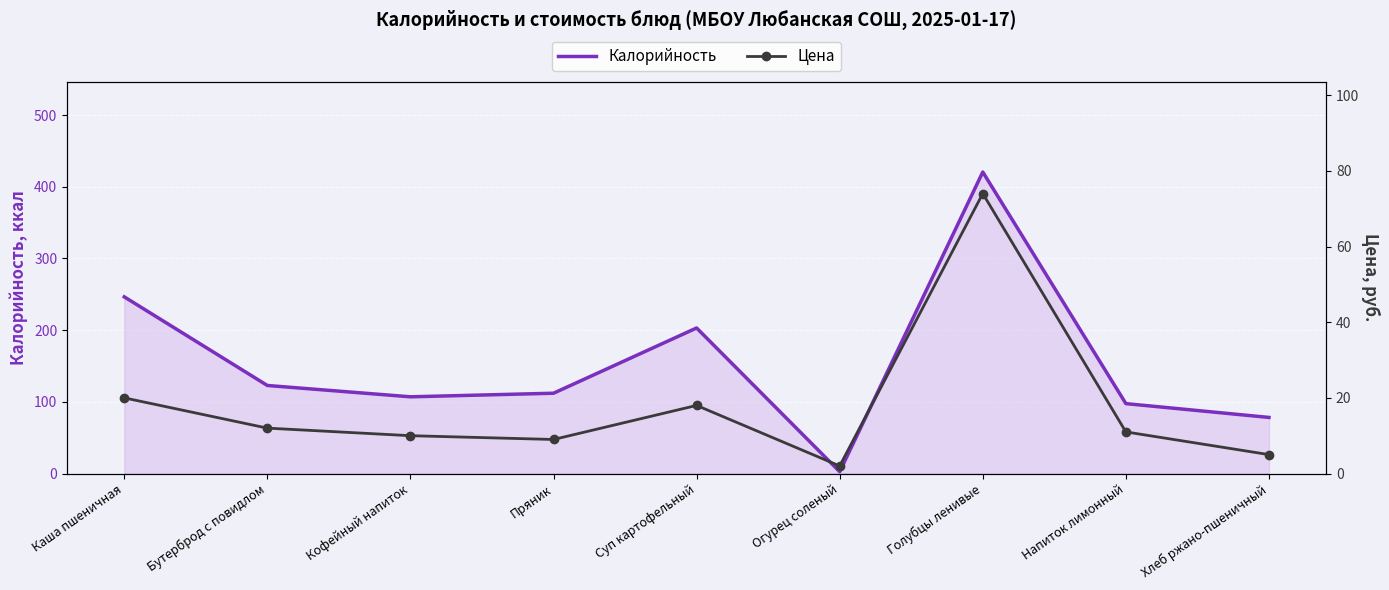

What is the difference between the second highest and second lowest values in the Калорийность series?

168.2